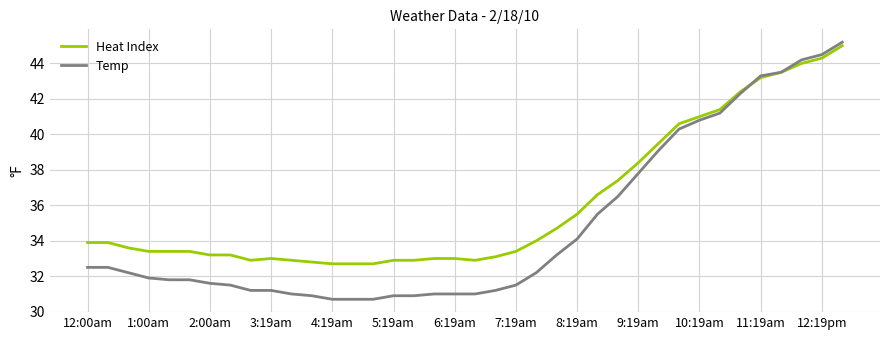

Which series has the largest total across all categories?

Heat Index